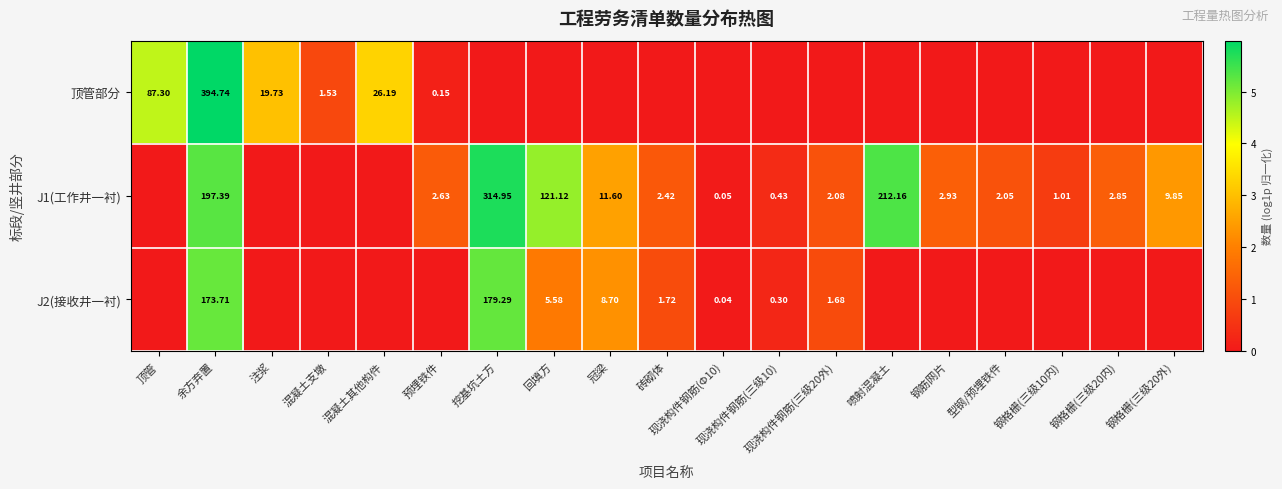

Is the value of 顶管部分 at 余方弃置 greater than the value of J2(接收井一衬) at 冠梁?

Yes